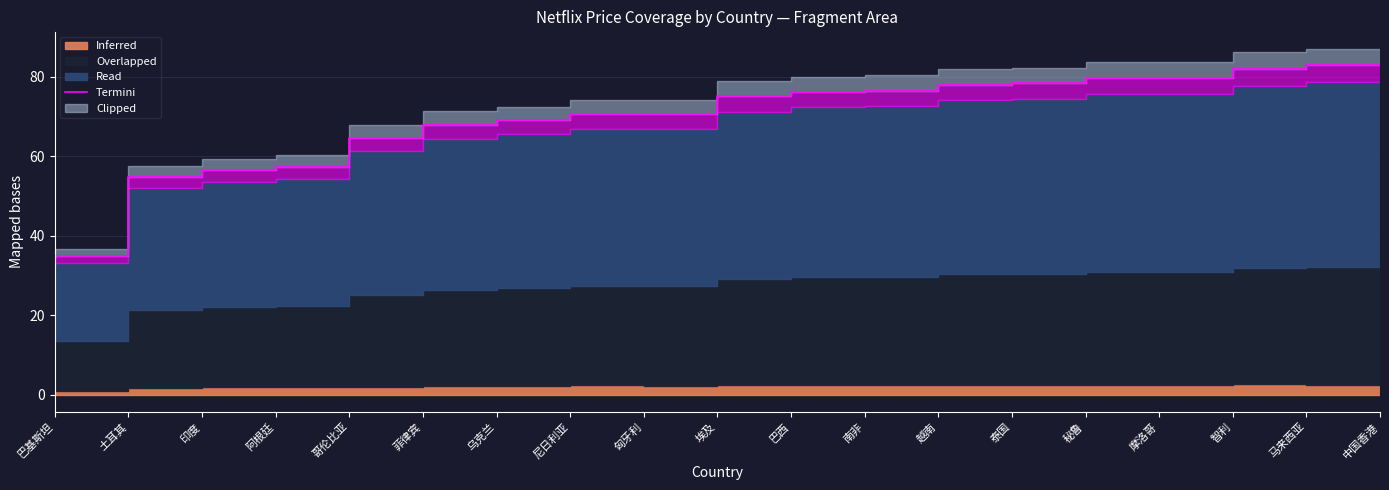

Is it true that the value at 哥伦比亚 is 57.3?

True